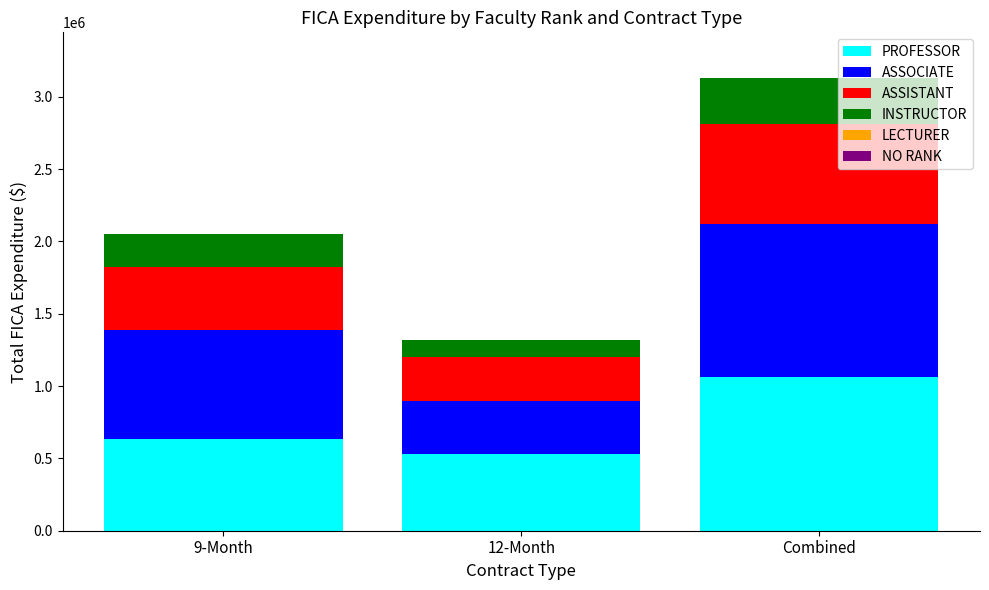

What is the lowest value of the PROFESSOR series?

527023.0